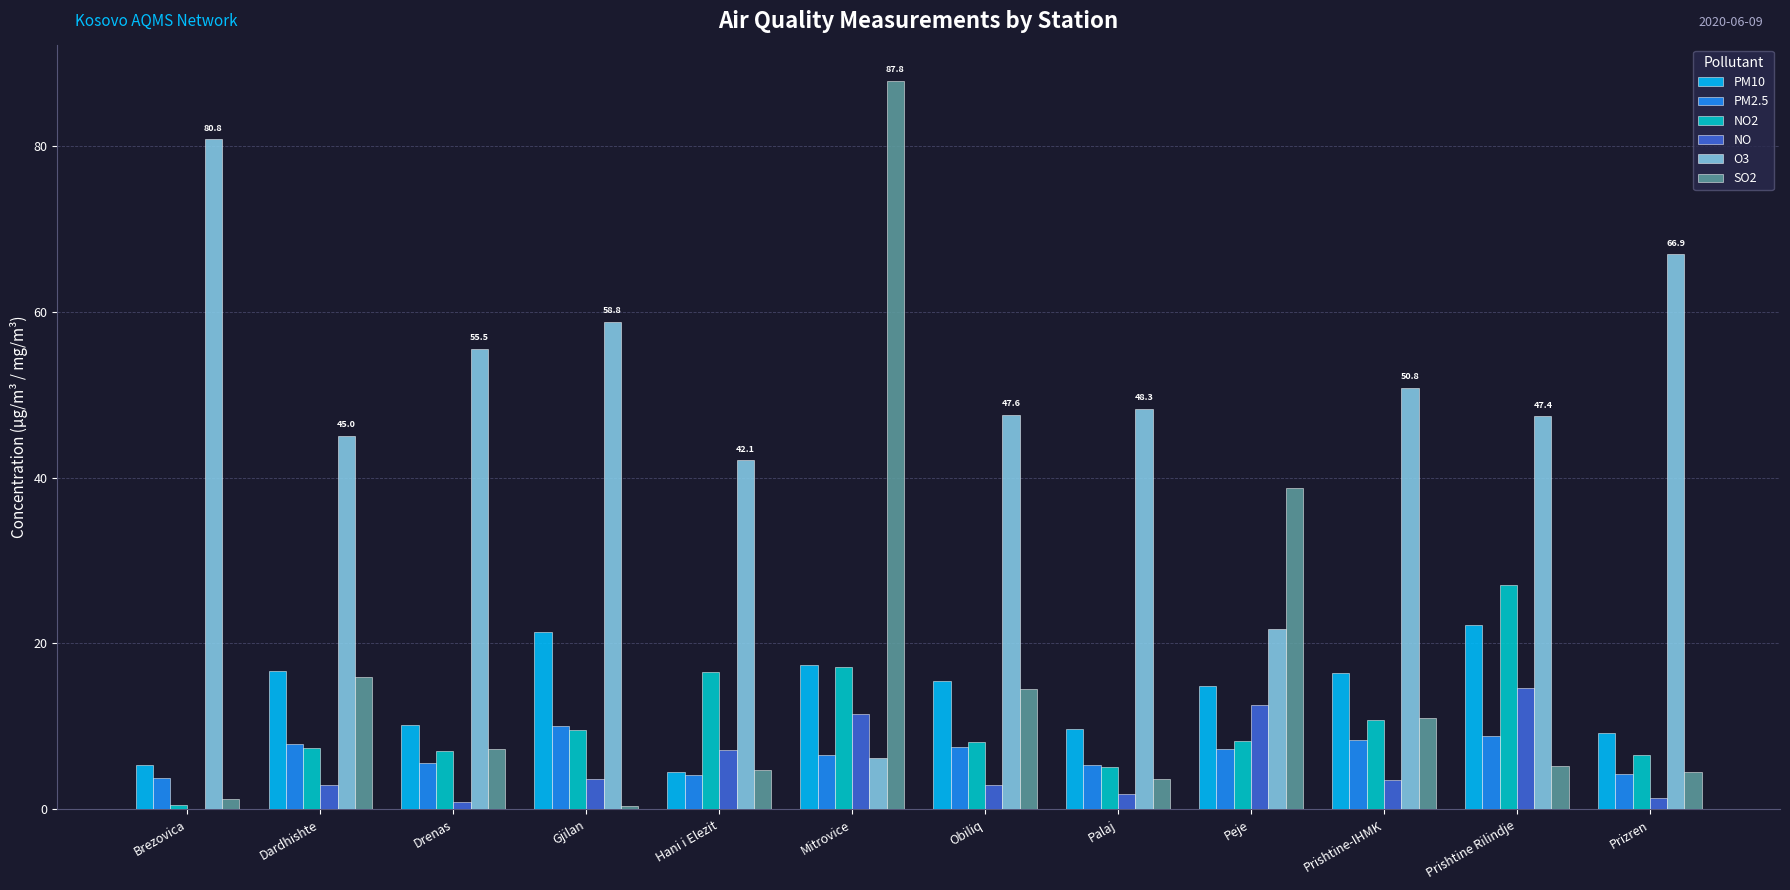

Does the chart contain stacked bars?

No